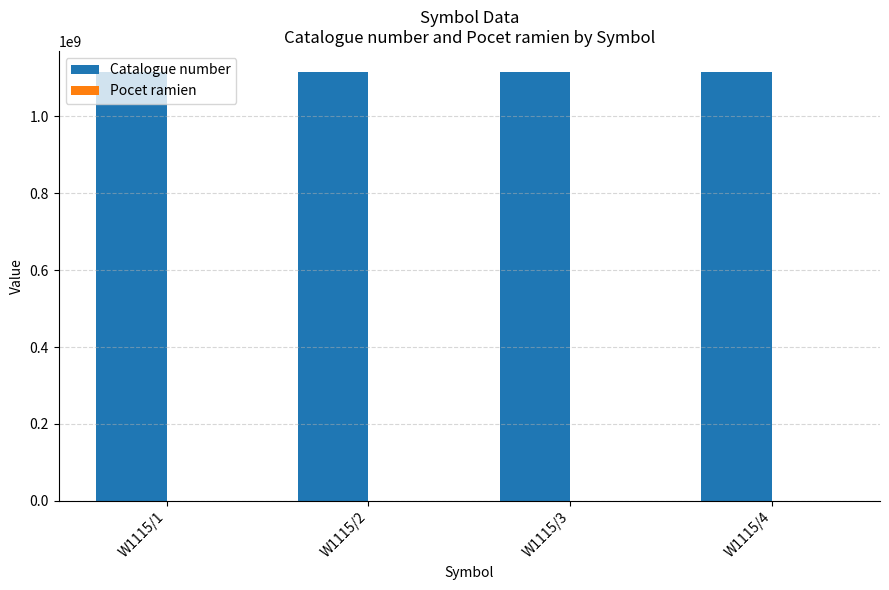

True or false: Catalogue number has a value of 1114011153 at W1115/3.

True